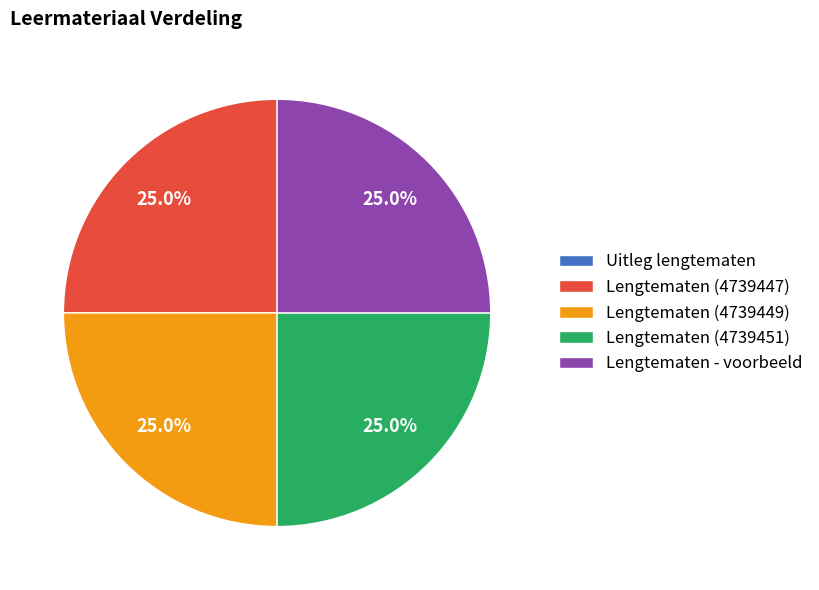

What is the ratio of the value at Lengtematen (4739449) to the value at Lengtematen (4739447)?

1.0